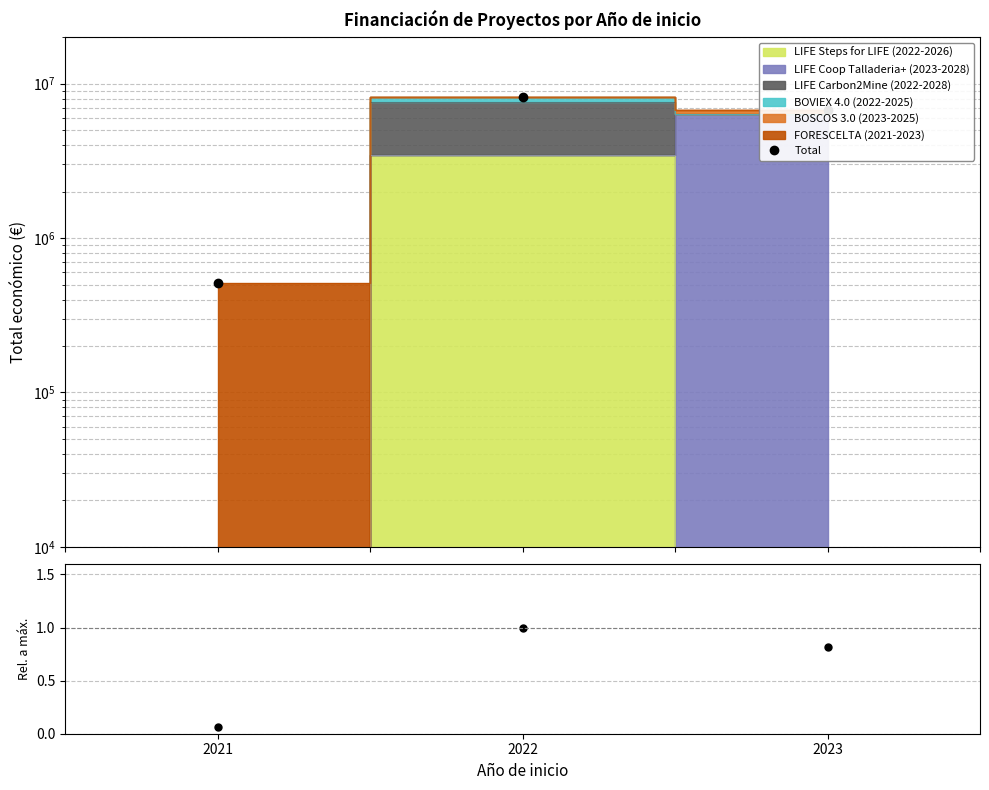

What is the difference between the highest and lowest values at 2023?

6709900.2